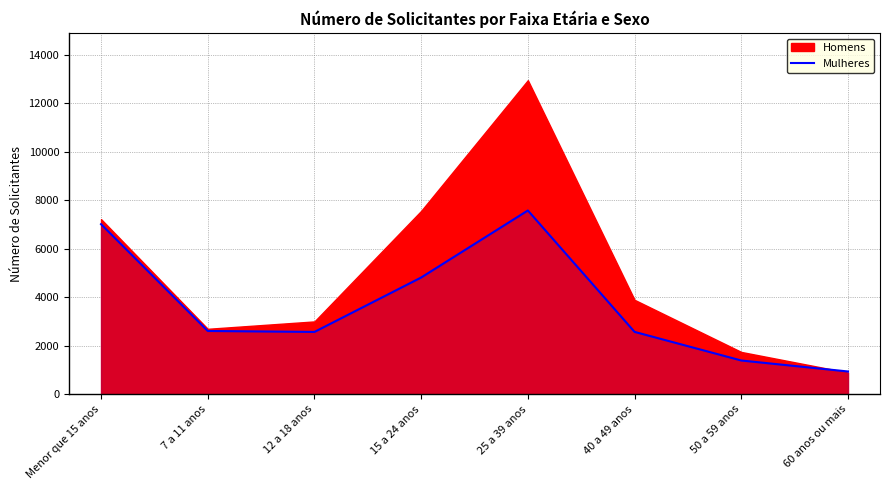

How many data points are less than 2611?

4